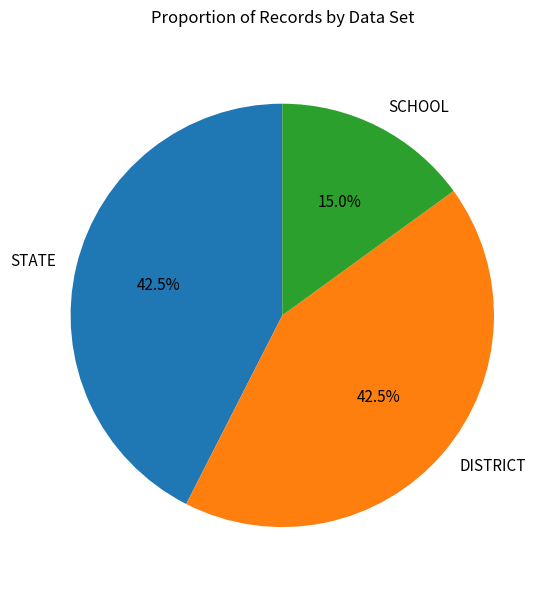

Which has a higher value, SCHOOL or STATE?

STATE